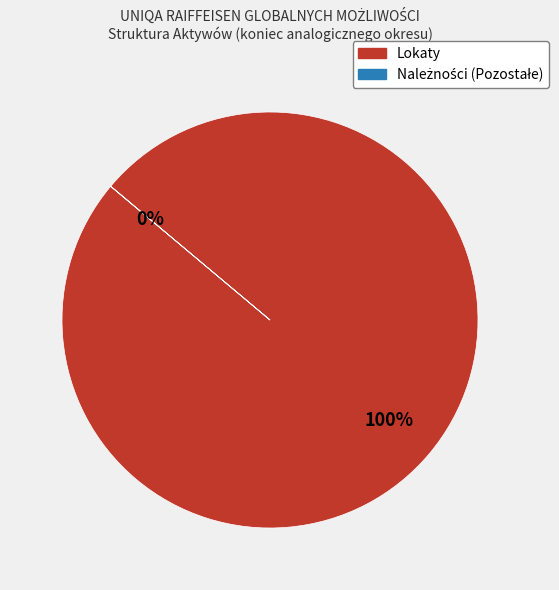

Which slice represents more than half of the pie?

Lokaty